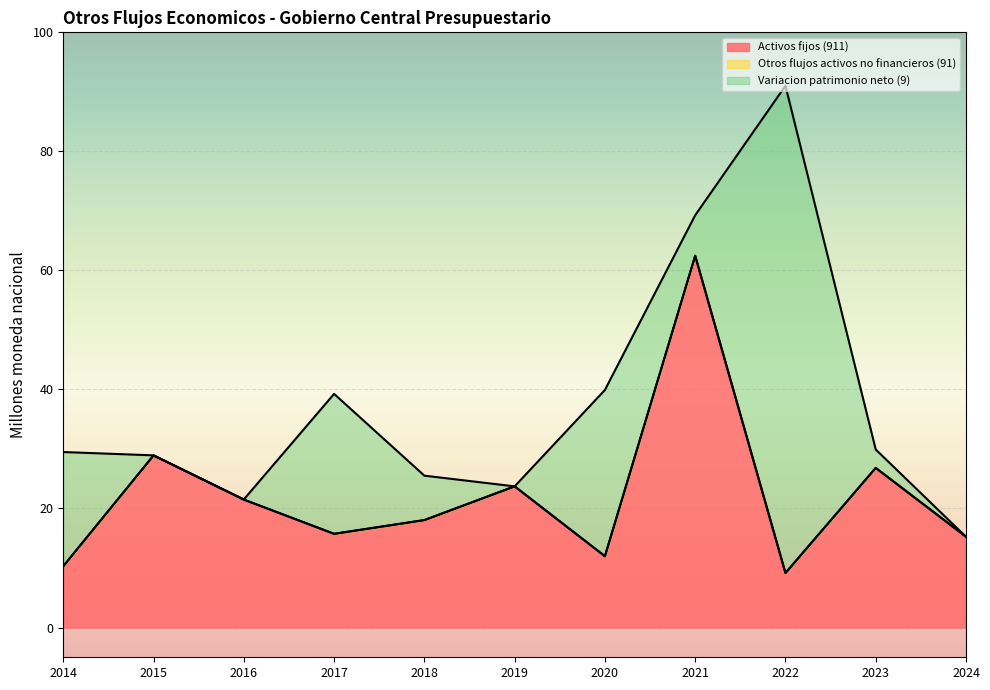

At which label does Activos fijos (911) reach its peak?

2021